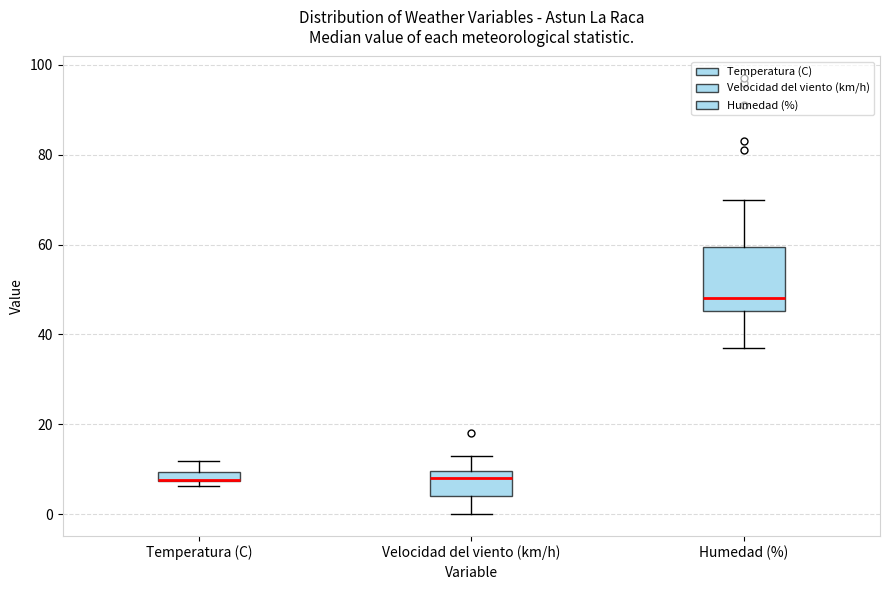

Where does the median line of the box for Humedad (%) sit on the y-axis? The values are not printed on the chart, so give them approximately, as read against the axis.

48